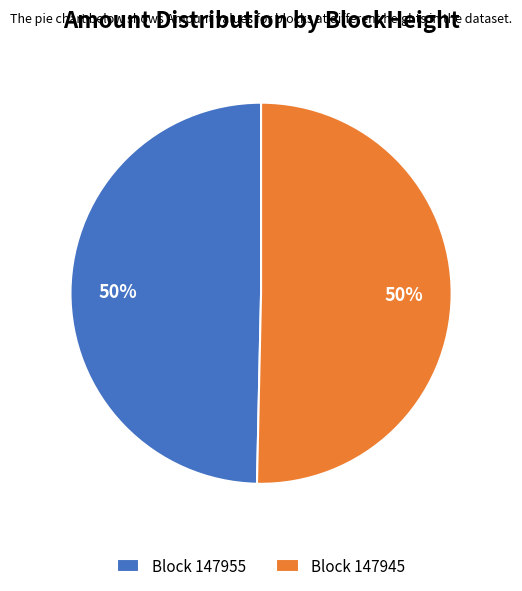

To the nearest percent, what portion does Block 147955 represent?

50%